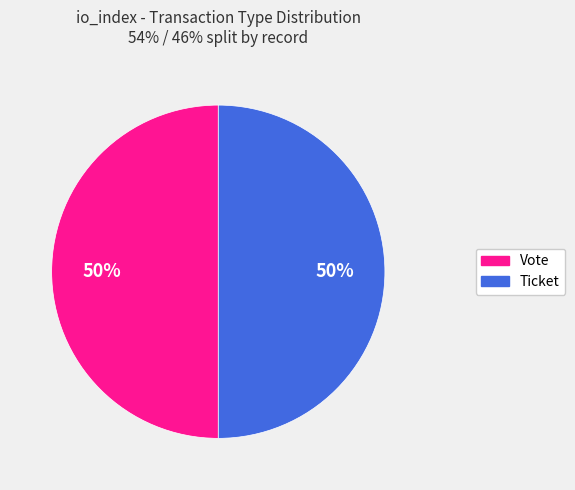

To the nearest percent, what portion does Vote represent?

50%